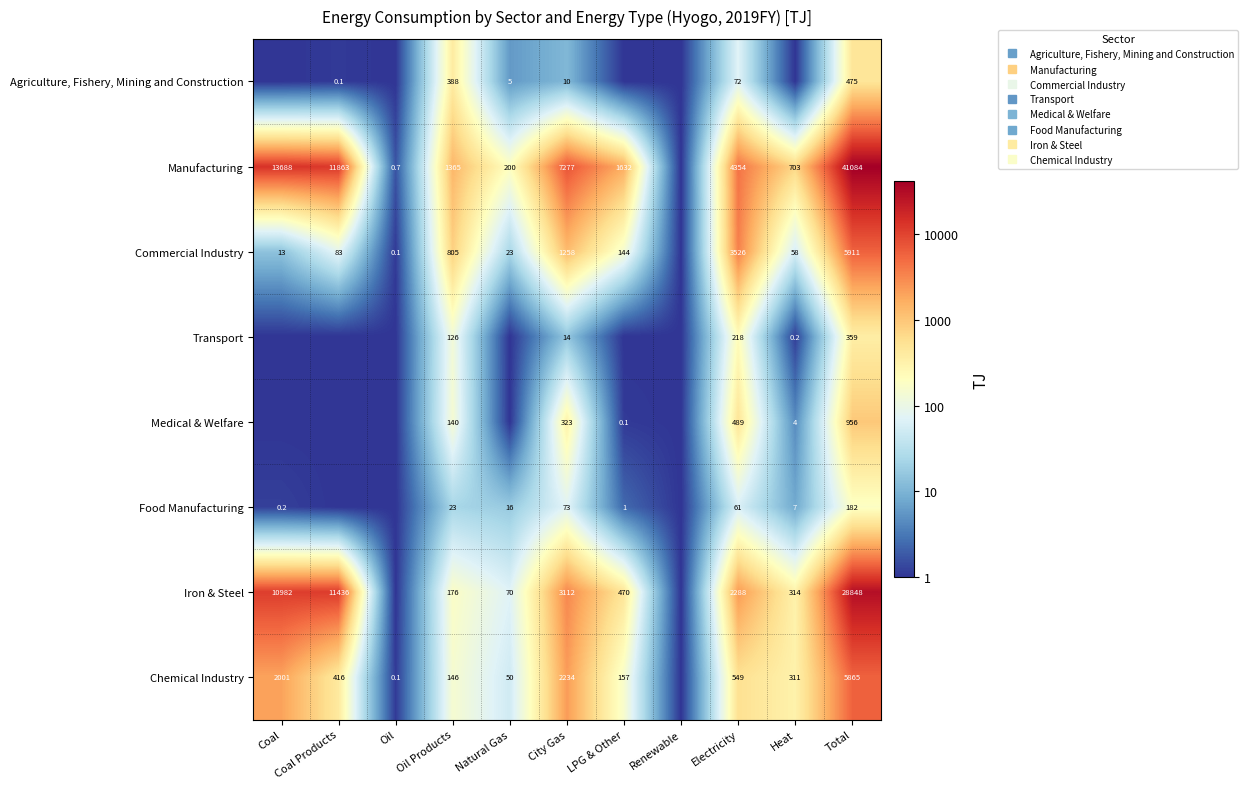

Which category has the highest value across all series?

Total